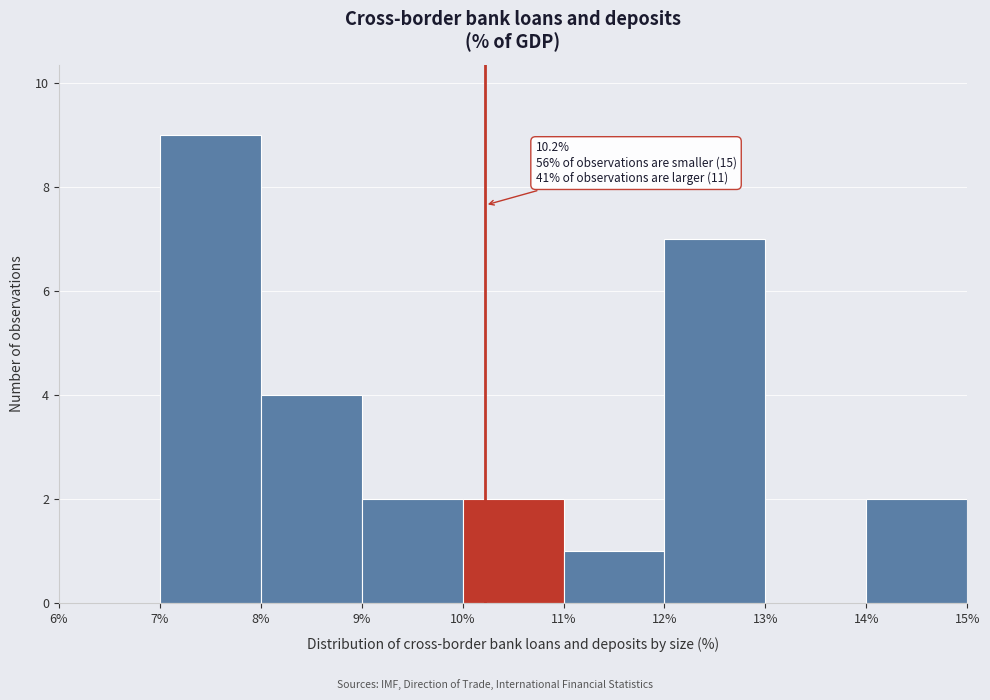

Which range on the x-axis has the tallest bar?

7% to 8%